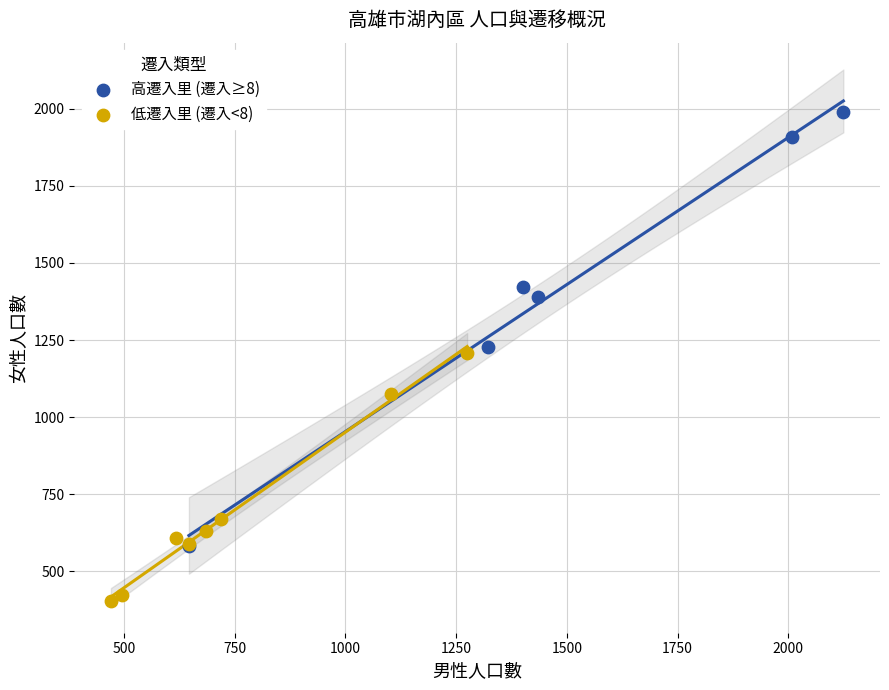

Which series has the largest Y range (max minus min)?

高遷入里 (遷入≥8)